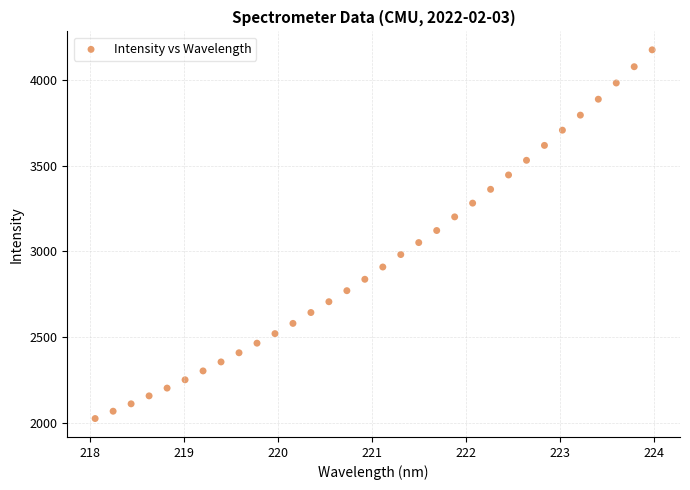

What is the range of Y values (max minus min)?

2153.8